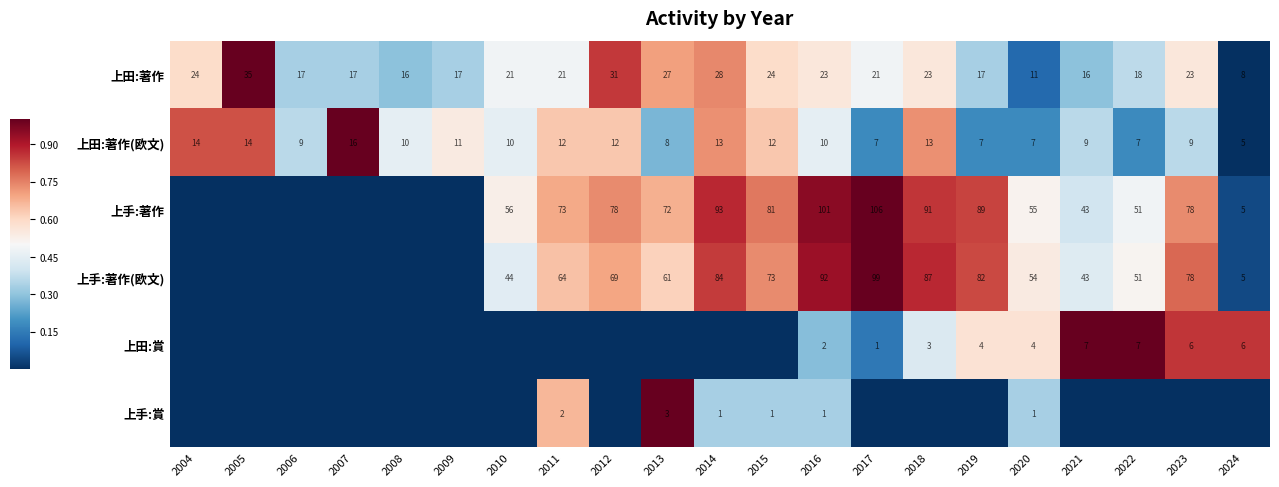

True or false: 上手:著作(欧文) has a value of 67 at 2021.

False